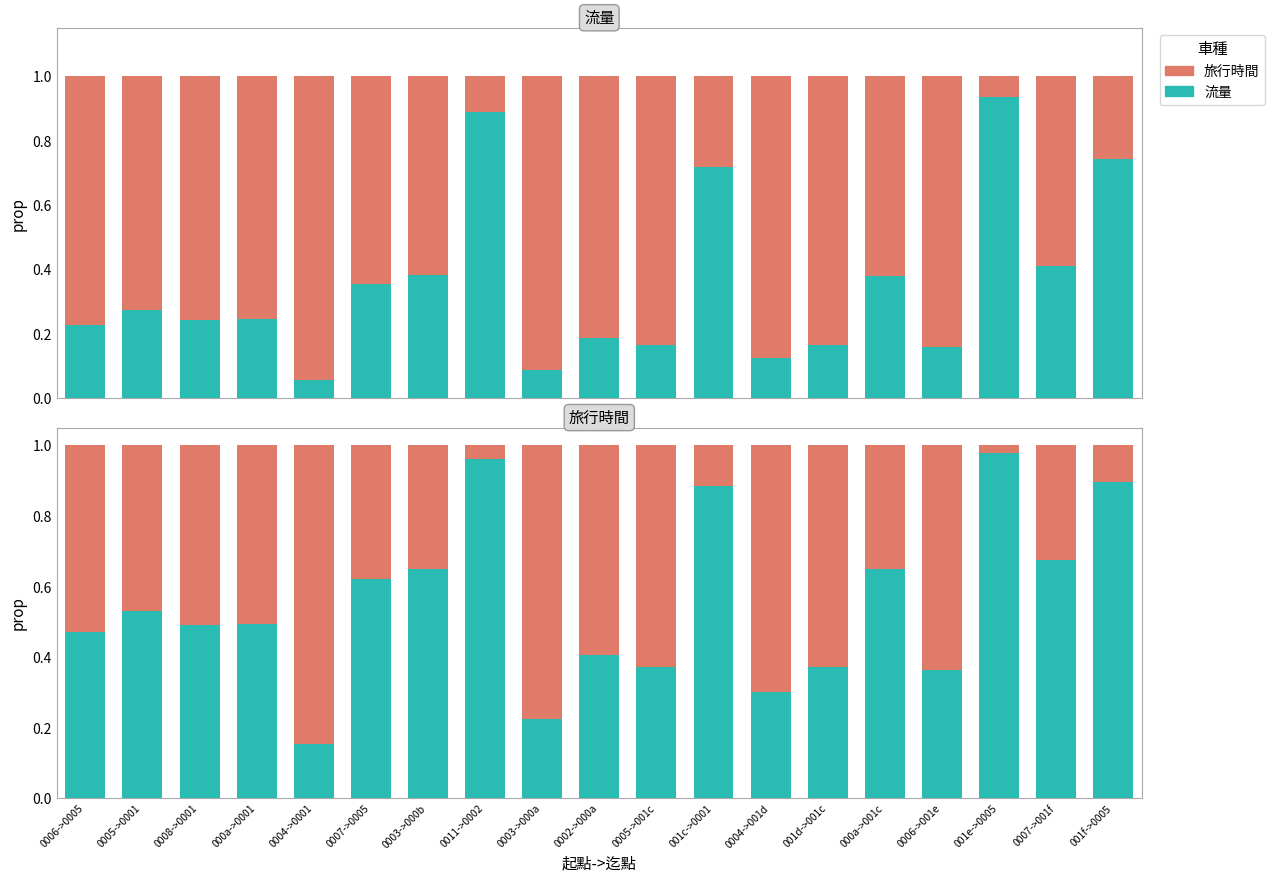

What is the label of the 9th bar from the left?

0003->000a